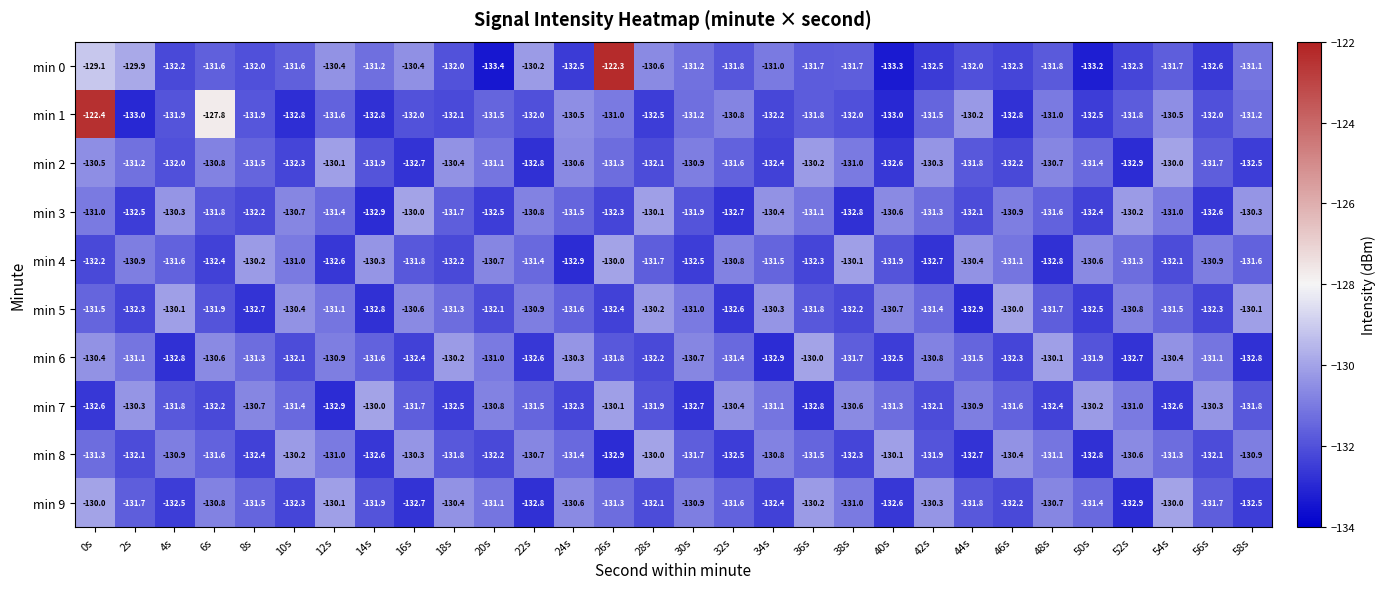

What is the difference between the maximum and minimum values in the min 9 series?

2.9